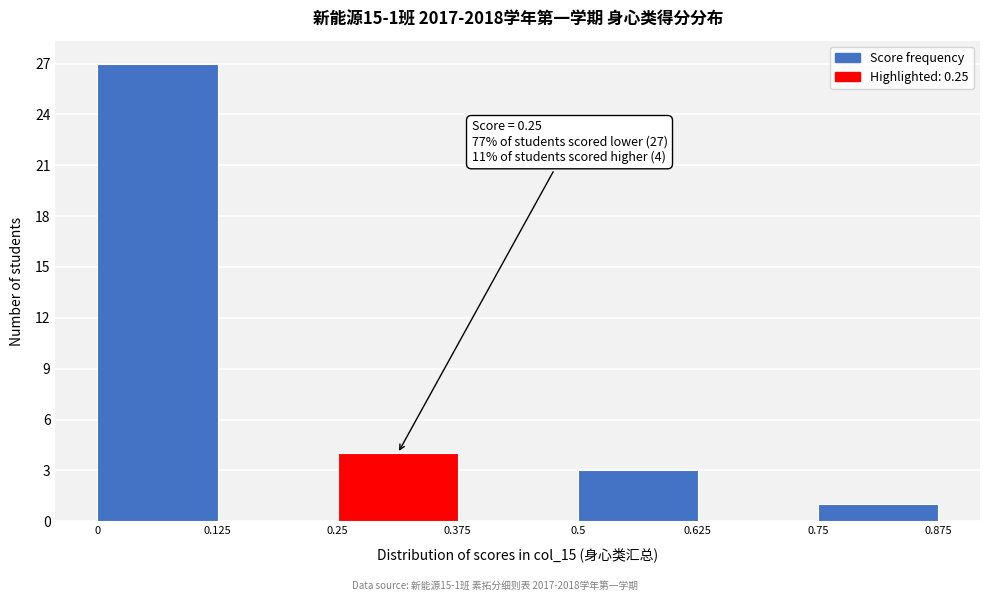

Over which range of the x-axis is the bar tallest?

0 to 0.125